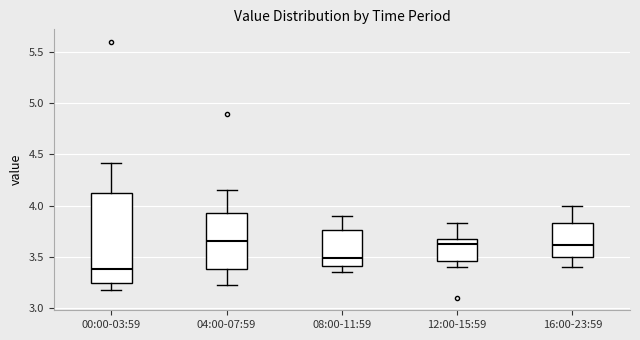

Where is the upper edge of the box for 04:00-07:59 on the y-axis? The values are not printed on the chart, so give them approximately, as read against the axis.

3.95